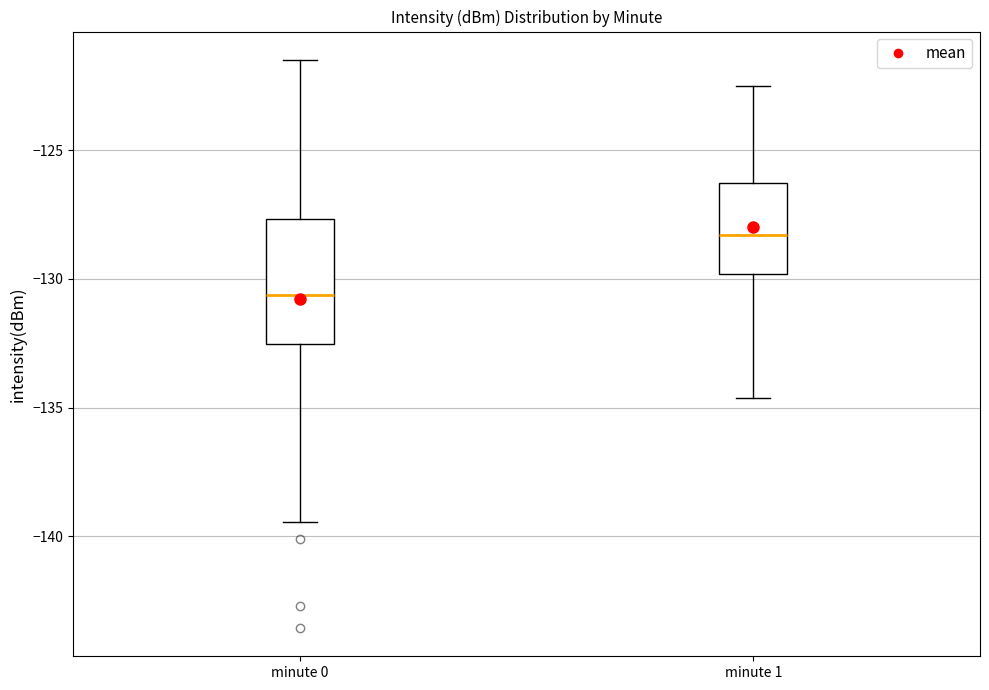

Which box has the lowest median line?

minute 0